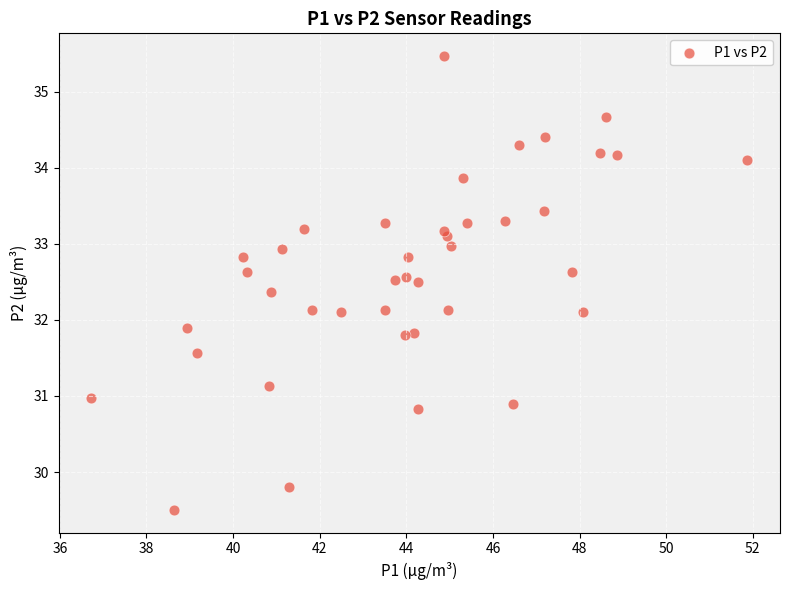

What is the range of X values (max minus min)?

15.1